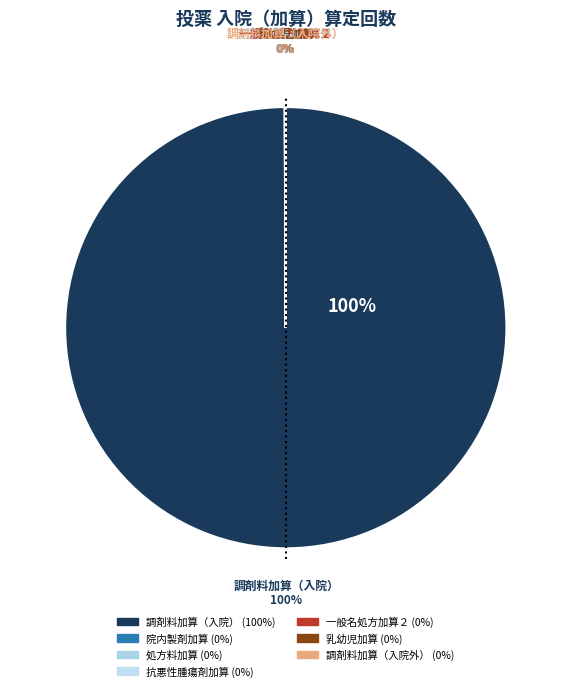

Is the sum of 院内製剤加算 and 処方料（麻・向・覚・毒）加算 greater than half?

No